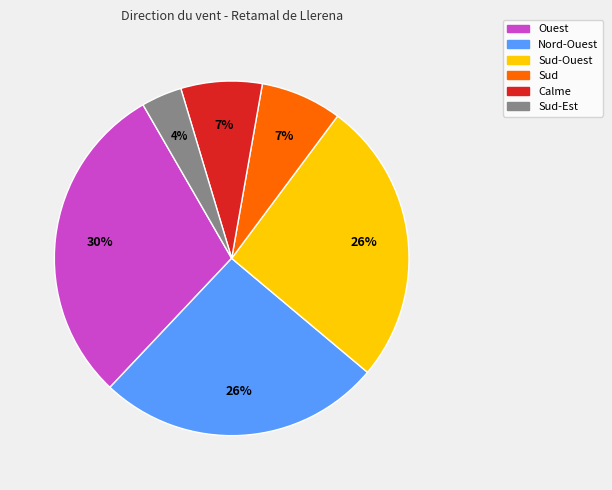

Is there a majority slice in this chart?

No